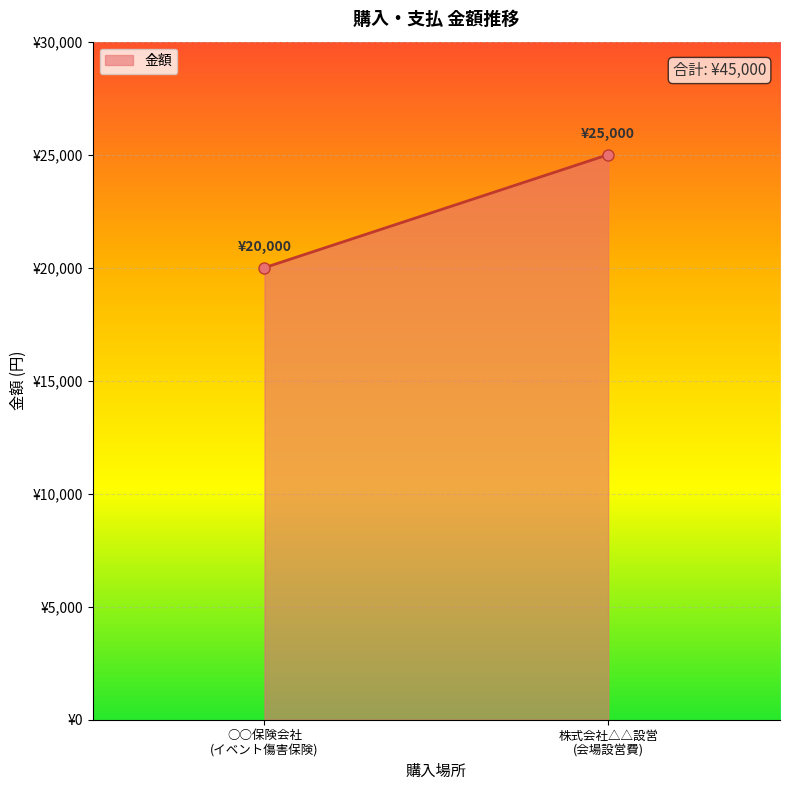

What is the change in value from ○○保険会社
(イベント傷害保険) to 株式会社△△設営
(会場設営費)?

+5000